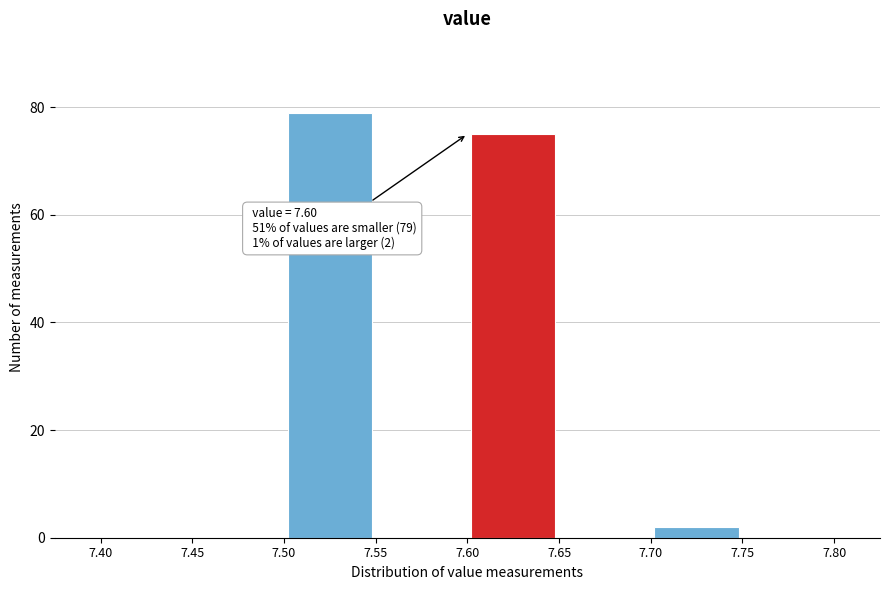

Over which range of the x-axis is the bar tallest?

7.50 to 7.55